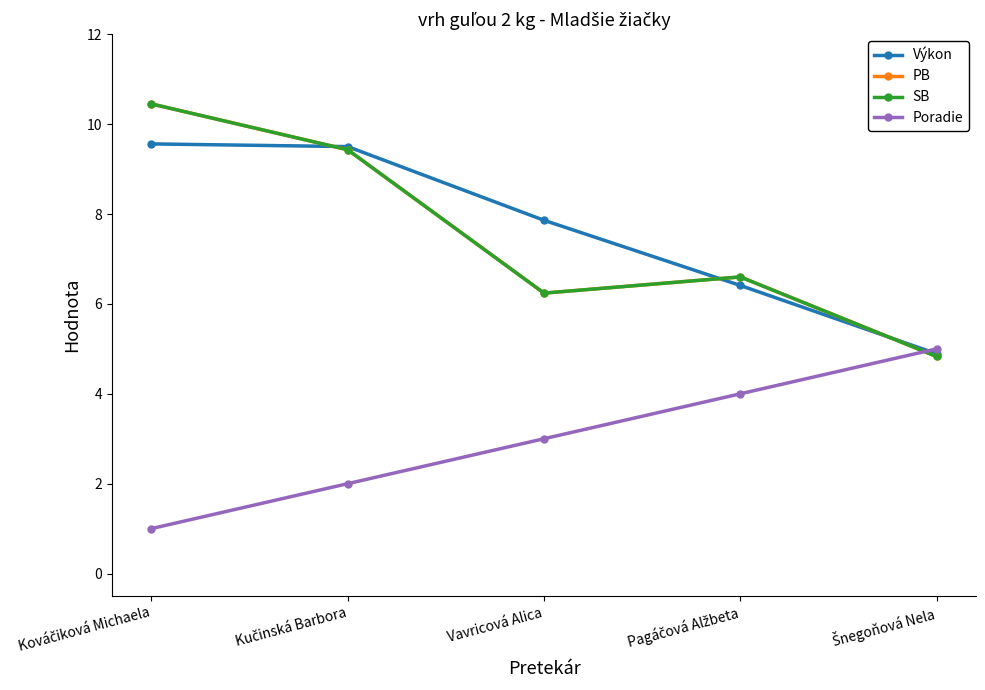

What is the label of the 1st point from the right?

Šnegoňová Nela